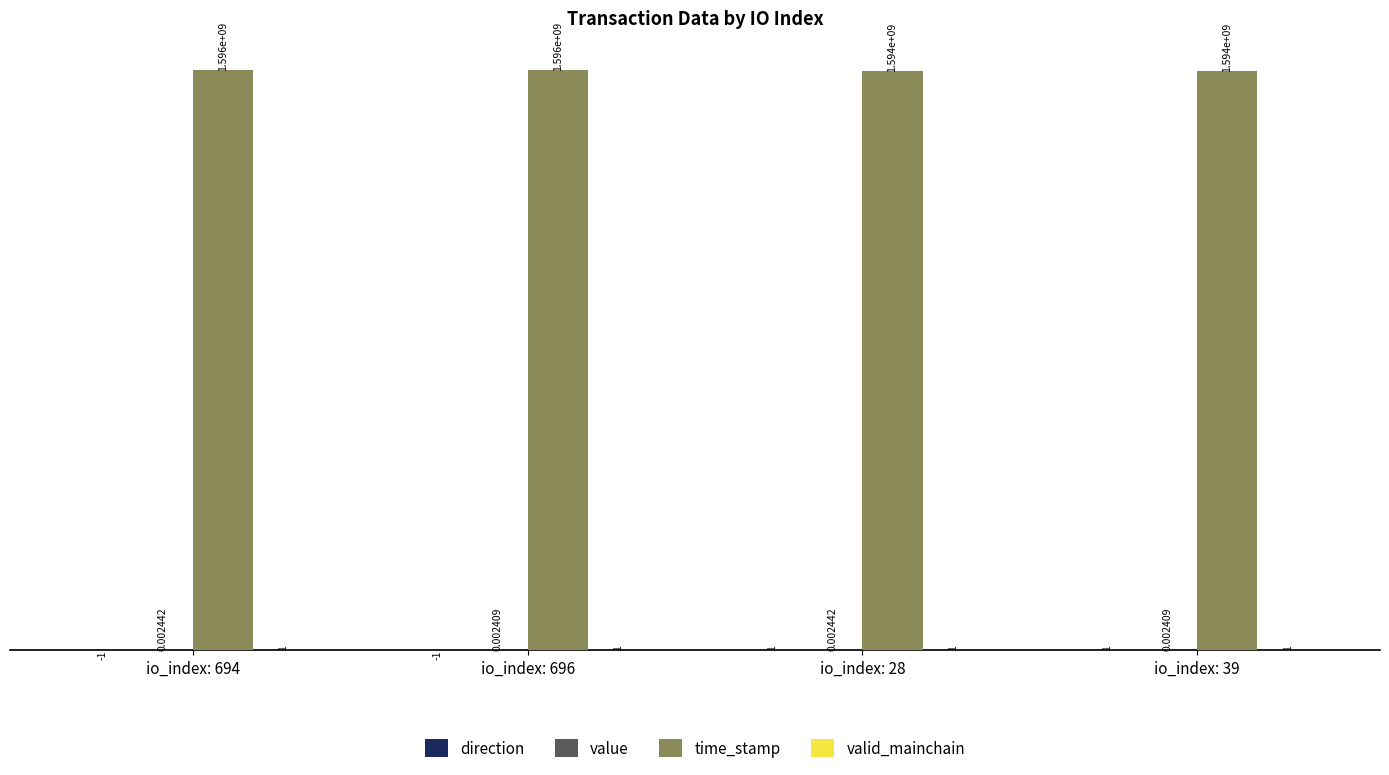

Are the bars grouped side by side (vs. stacked)?

Yes